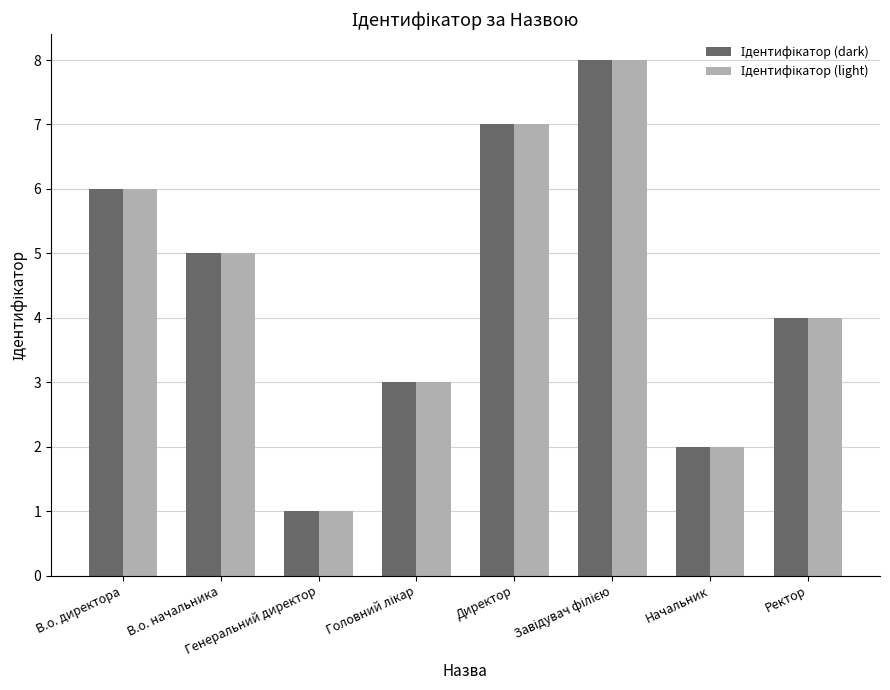

Count the number of data series in this chart.

2